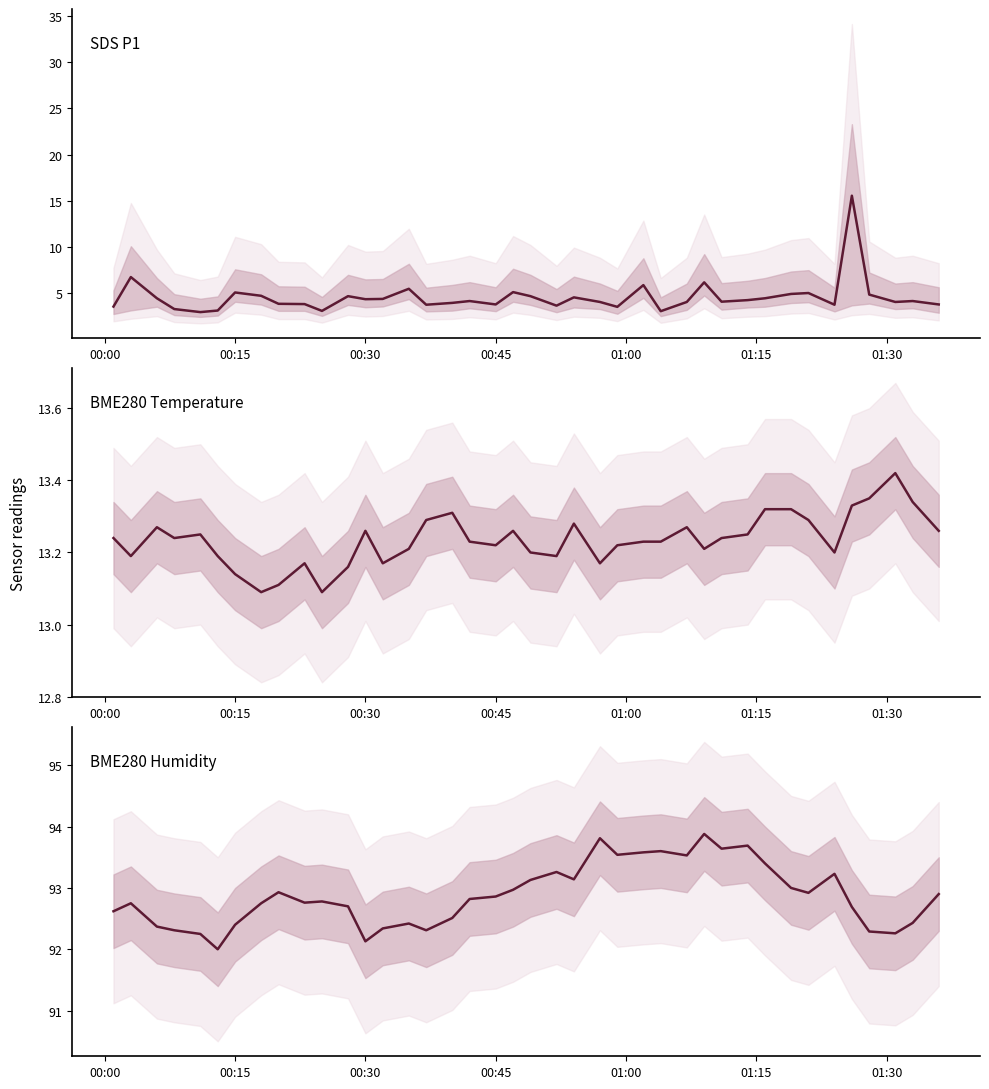

True or false: SDS_P1 and BME280_humidity intersect in this chart.

False